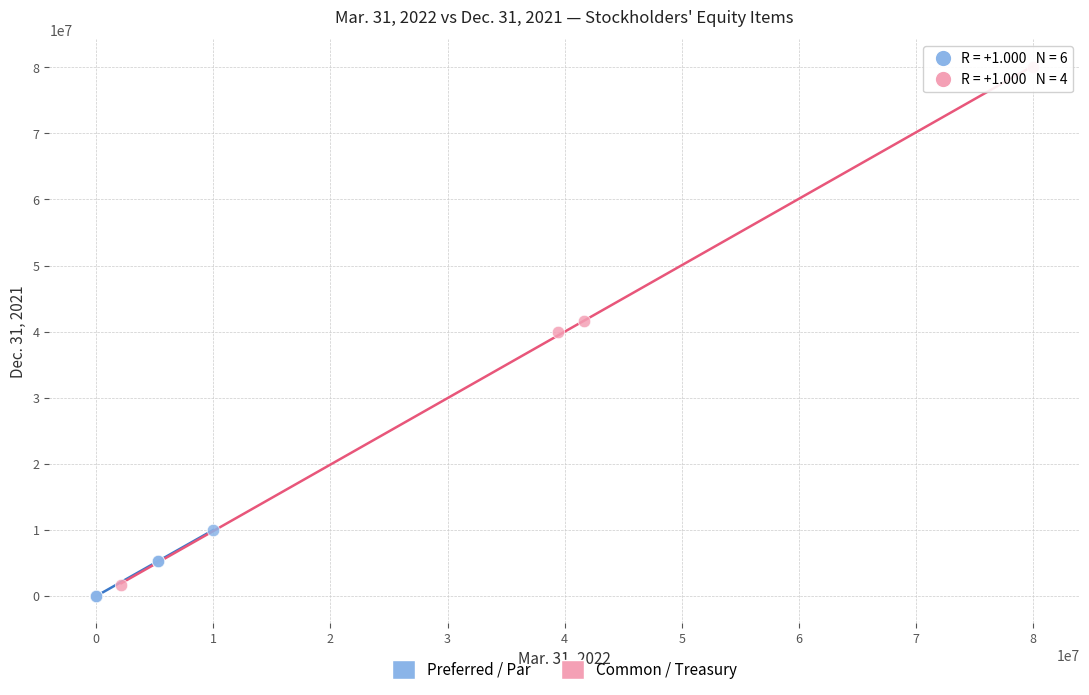

Which series has the largest Y range (max minus min)?

Common / Treasury